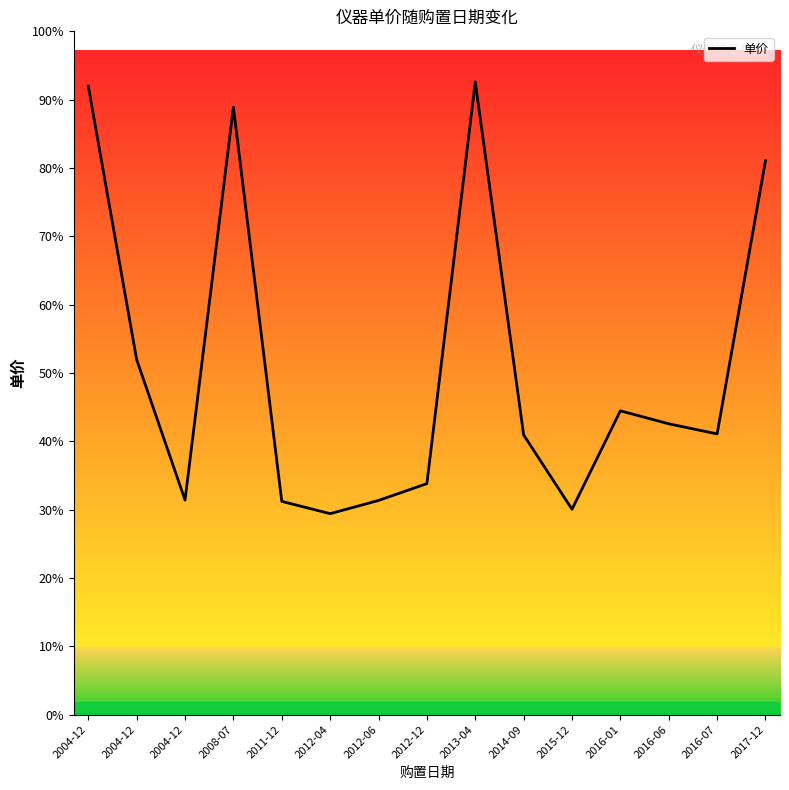

Does the chart display data point markers on the line(s)?

No